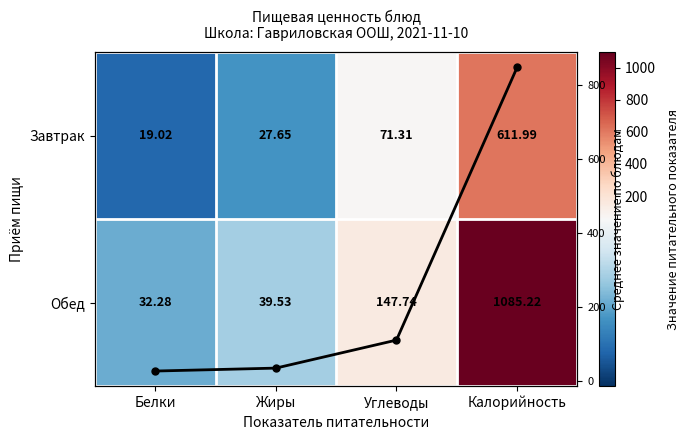

Which has a higher value, Белки or Углеводы?

Углеводы